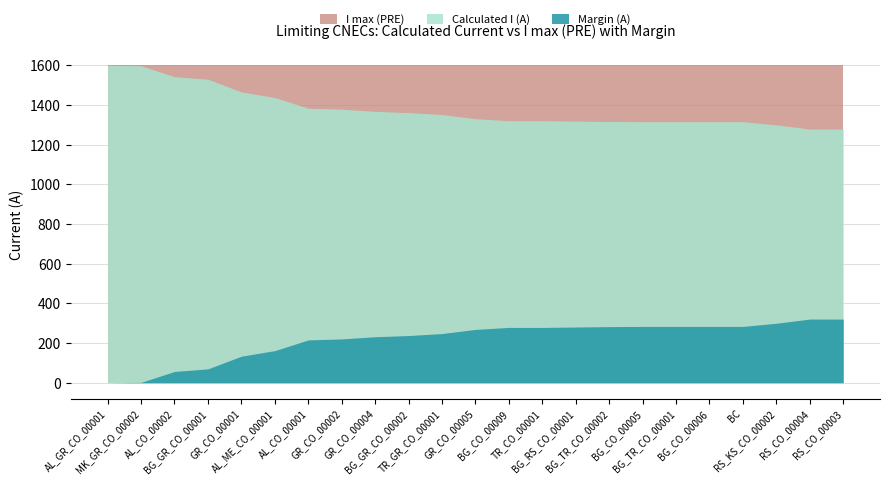

How many distinct data groups are displayed?

3